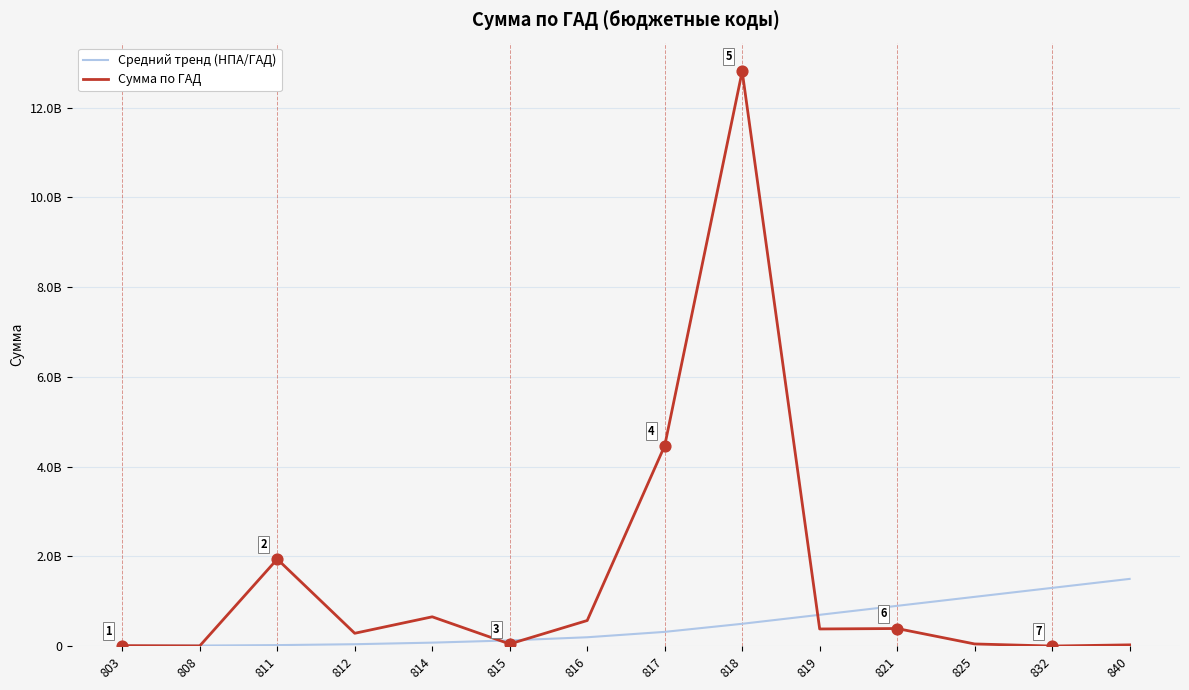

Is this an area chart (filled region under the line)?

No